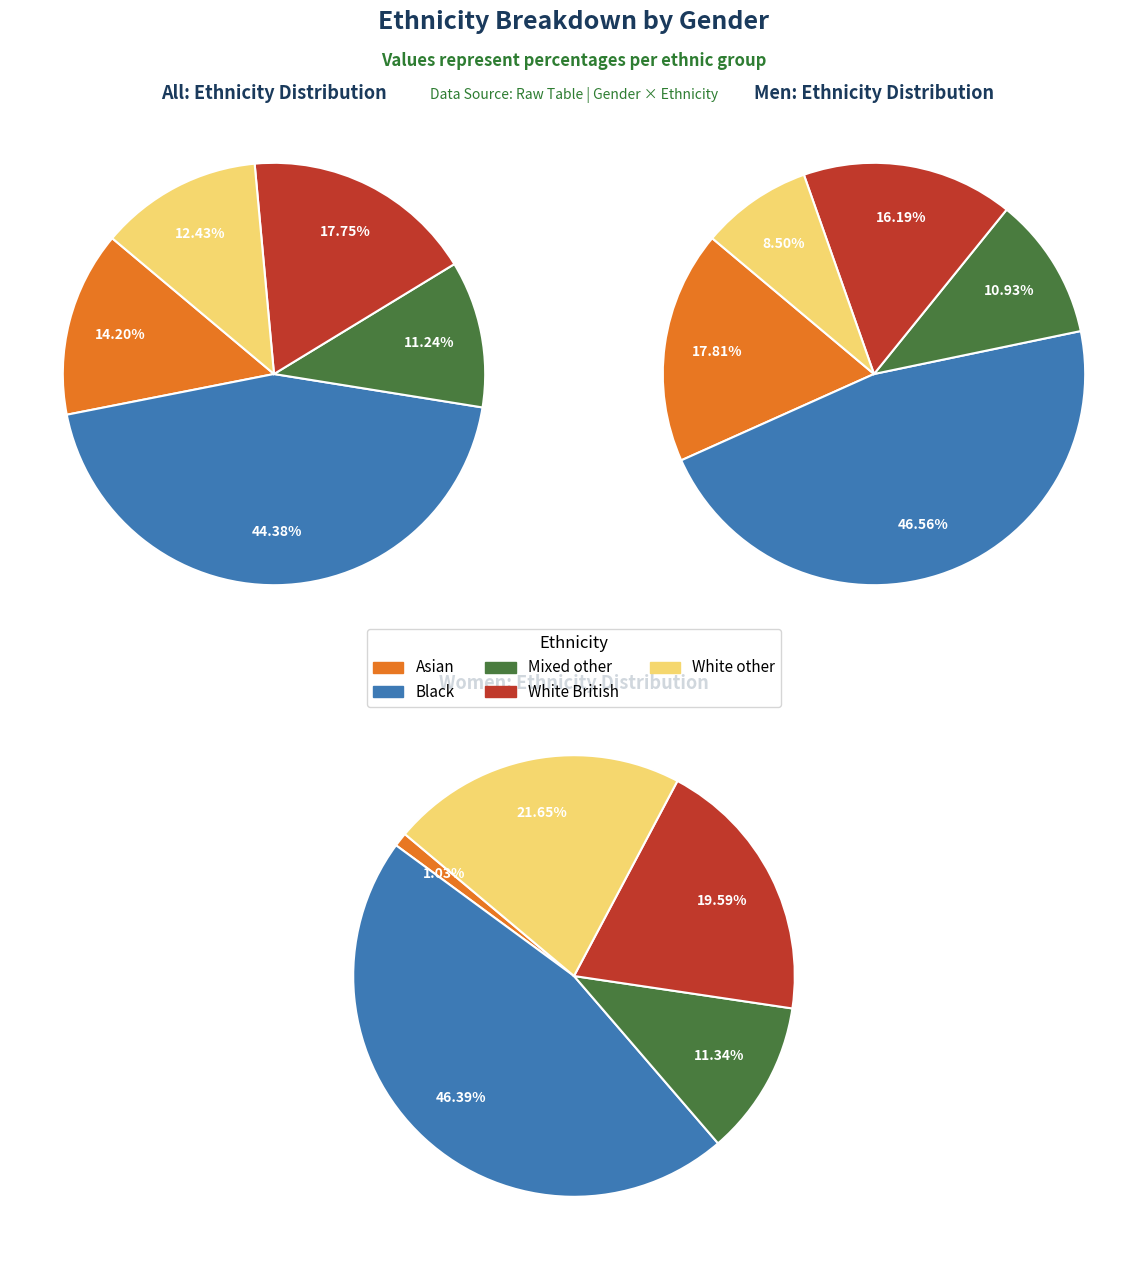

How much of the chart is everything except White other?

87.6%